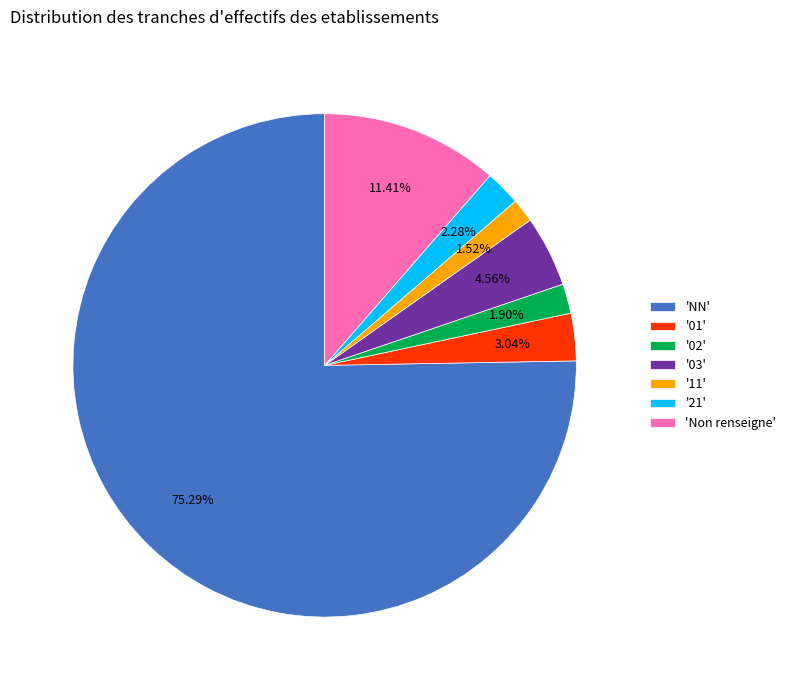

How many slices are in this pie chart?

7